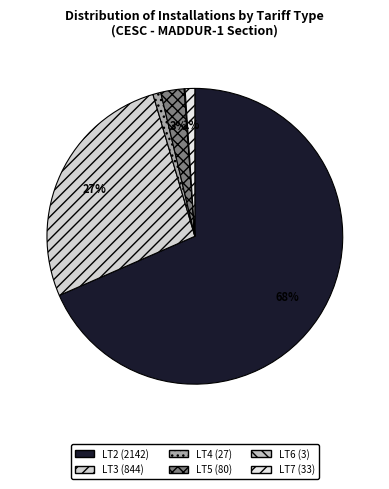

What percentage is NOT represented by LT3?

73.0%